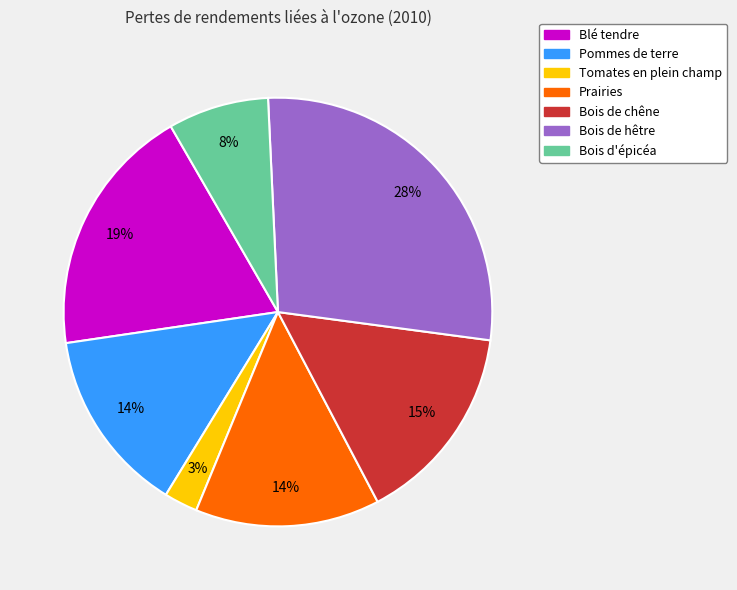

The Blé tendre slice represents 19% of the pie. True or false?

True